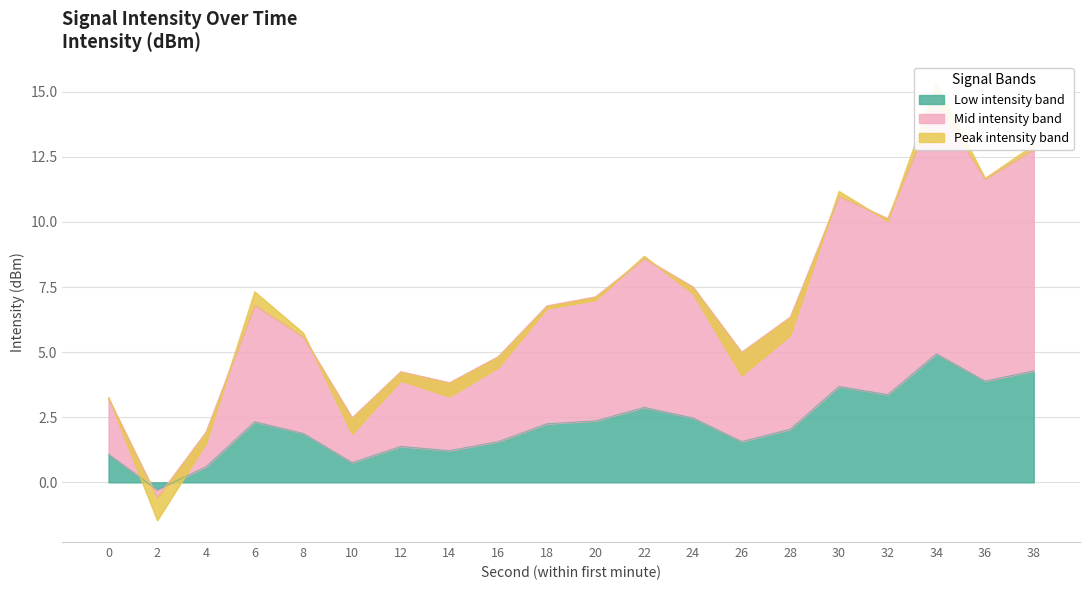

The value of Low intensity band at 38 is 4.3. True or false?

True